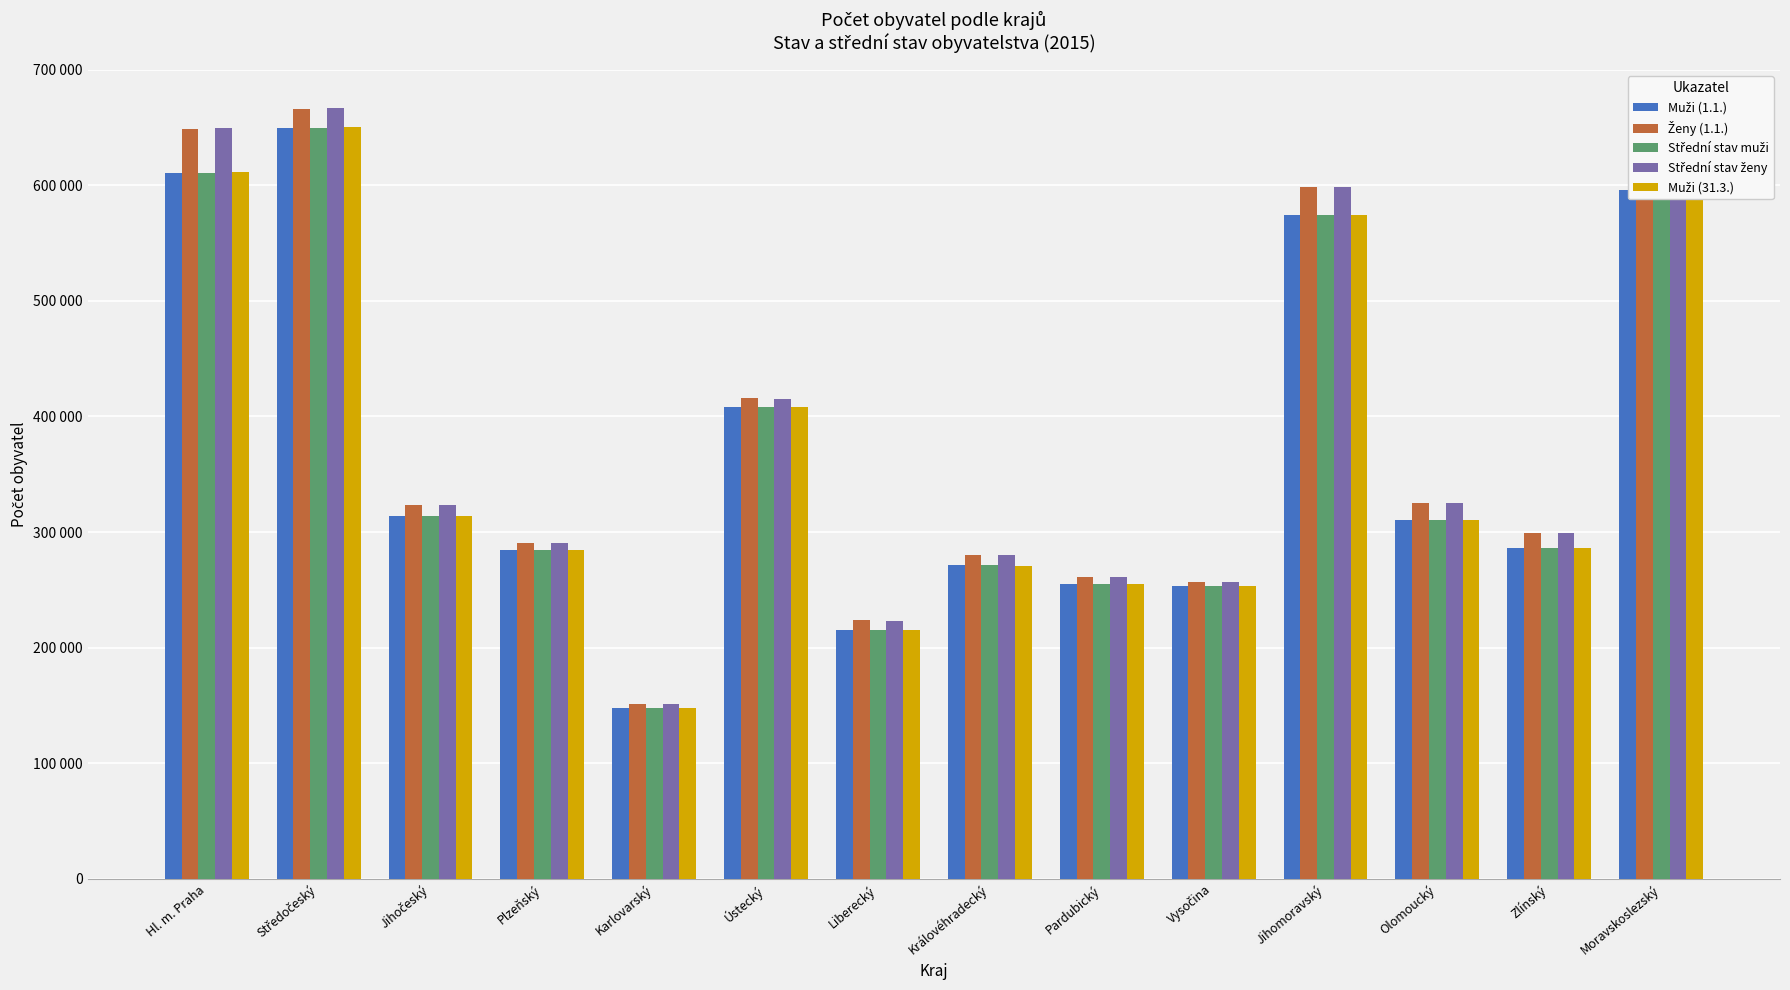

Are the bars grouped side by side (vs. stacked)?

Yes